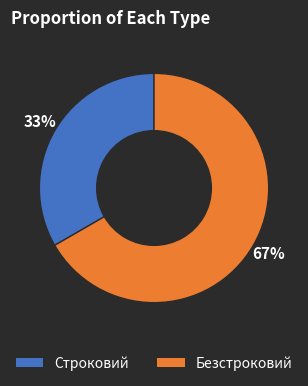

How many segments does this pie chart have?

2